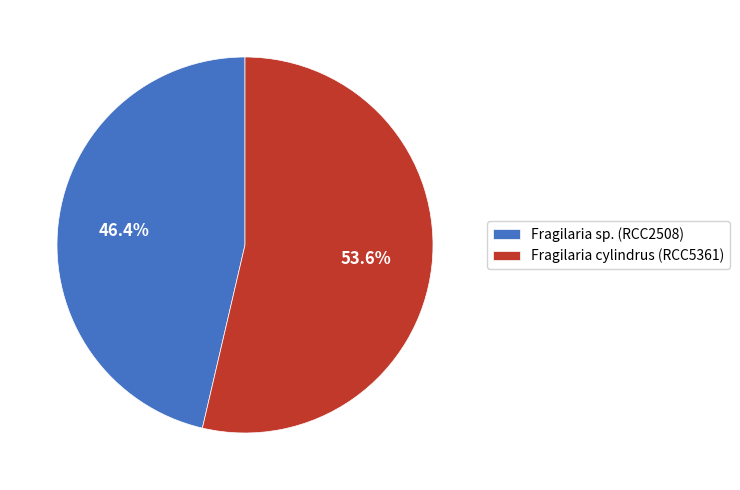

Which slice is the smallest?

Fragilaria sp. (RCC2508)